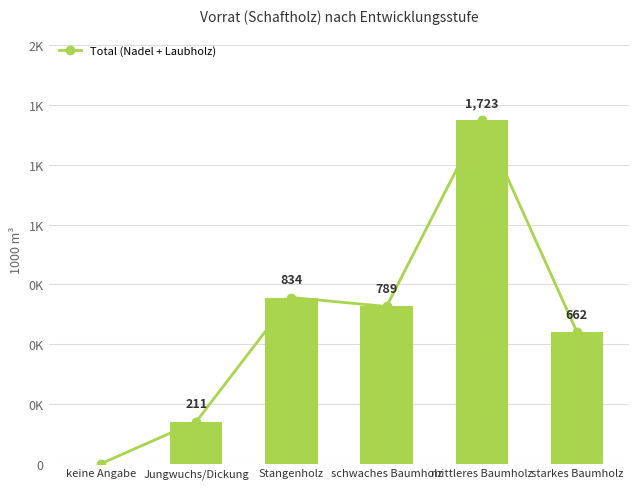

List the labels in order of value, largest first.

mittleres Baumholz, Stangenholz, schwaches Baumholz, starkes Baumholz, Jungwuchs/Dickung, keine Angabe